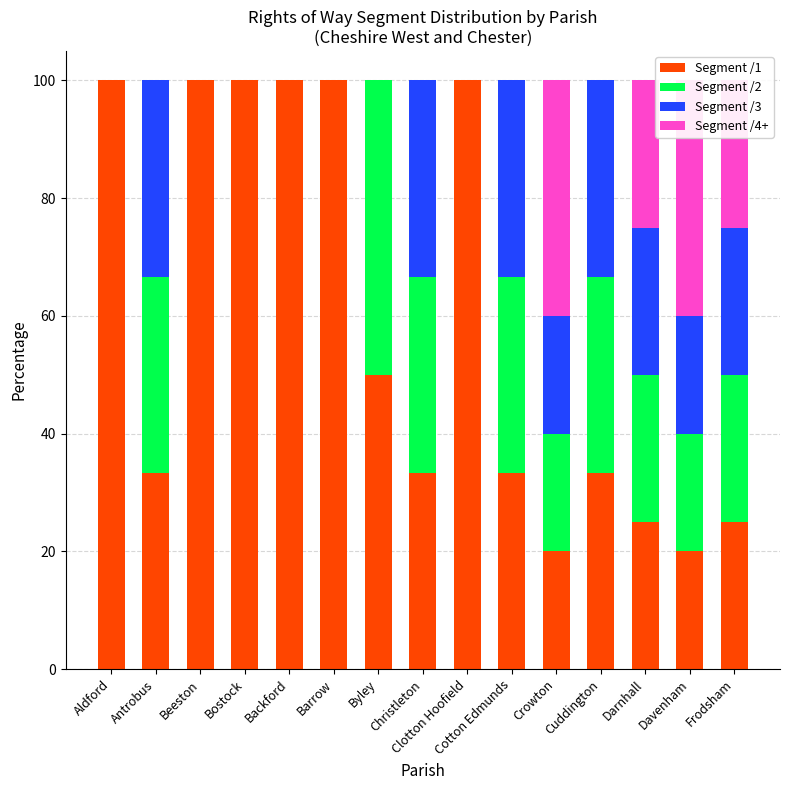

What is the label of the 13th bar from the right?

Beeston